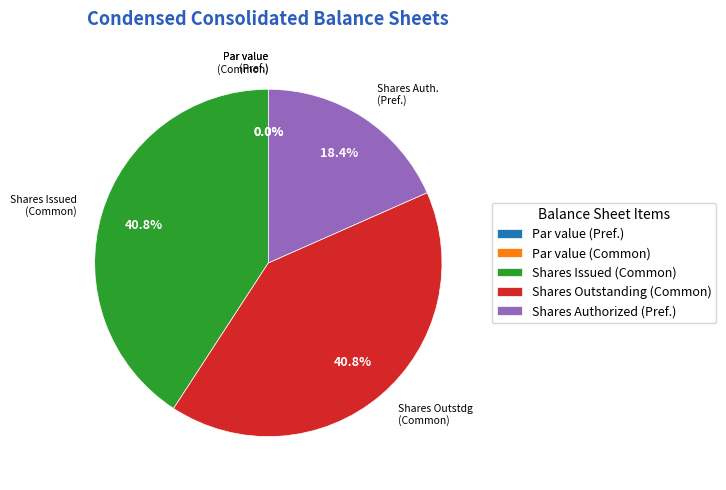

Rank the categories by value from lowest to highest.

Common Stock, par value, Preferred stock, par value, Preferred stock, shares authorized, Common stock, shares issued, Common stock, shares outstanding